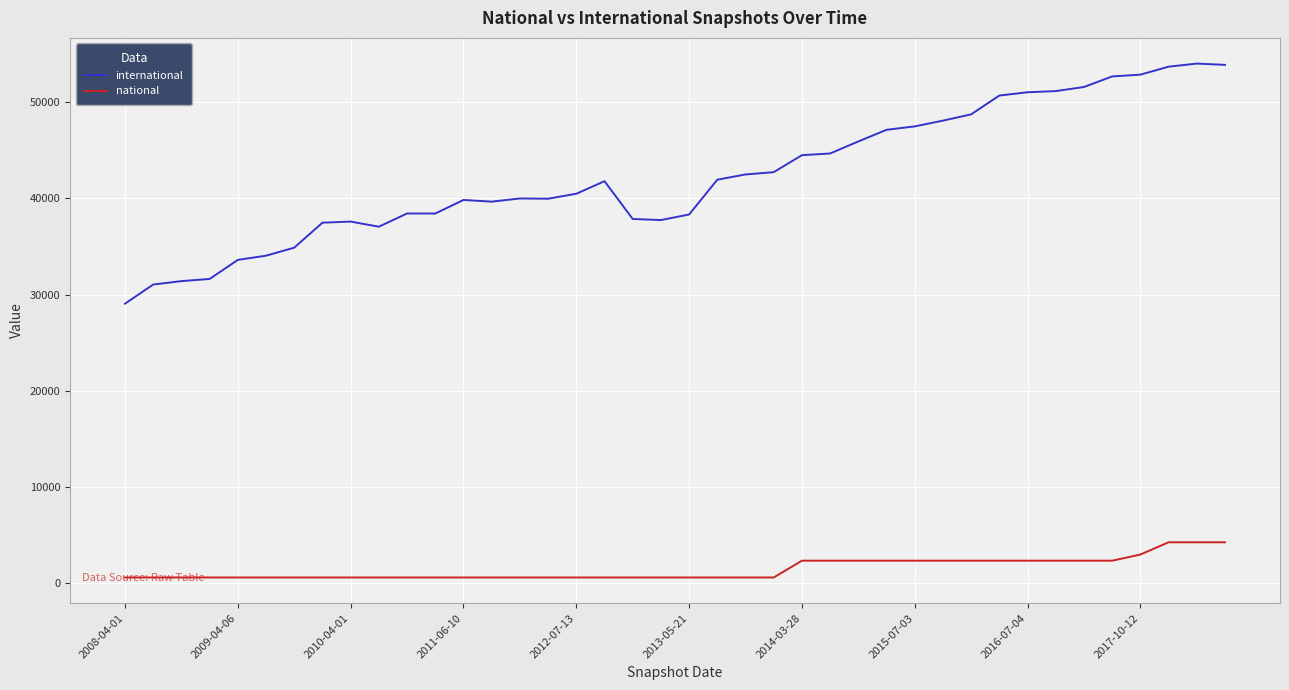

List the series in order of their overall mean, lowest first.

national, international